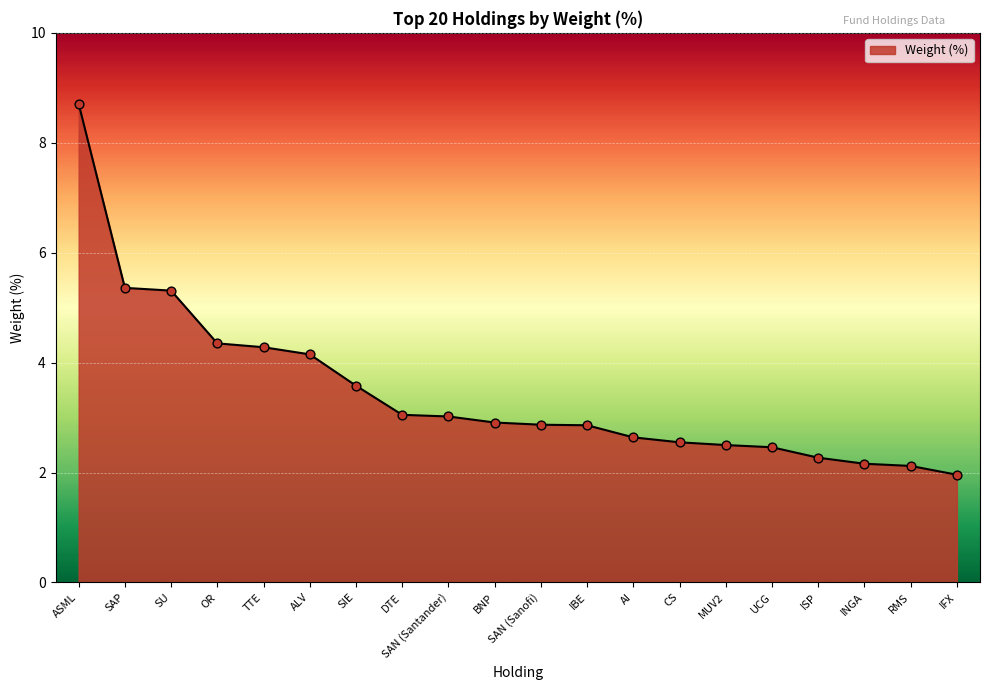

Which has a higher value, OR or SU?

SU